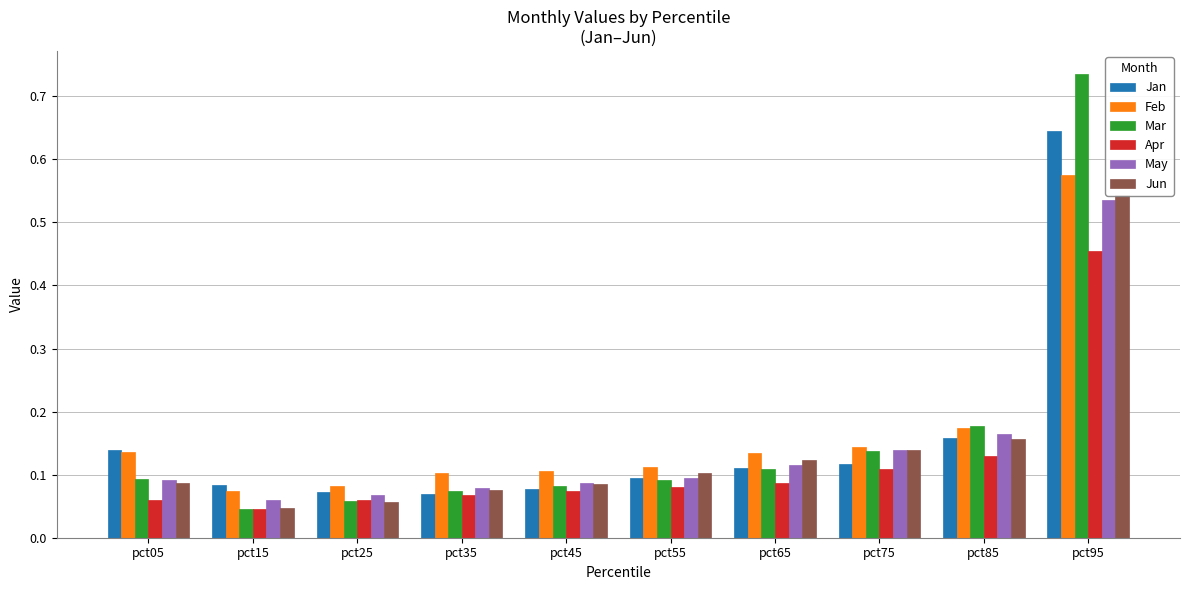

Reading left to right, list all the values displayed in this chart.

Jan: 0.1	0.1	0.1	0.1	0.1	0.1	0.1	0.1	0.2	0.6
Feb: 0.1	0.1	0.1	0.1	0.1	0.1	0.1	0.1	0.2	0.6
Mar: 0.1	0.0	0.1	0.1	0.1	0.1	0.1	0.1	0.2	0.7
Apr: 0.1	0.0	0.1	0.1	0.1	0.1	0.1	0.1	0.1	0.5
May: 0.1	0.1	0.1	0.1	0.1	0.1	0.1	0.1	0.2	0.5
Jun: 0.1	0.0	0.1	0.1	0.1	0.1	0.1	0.1	0.2	0.5